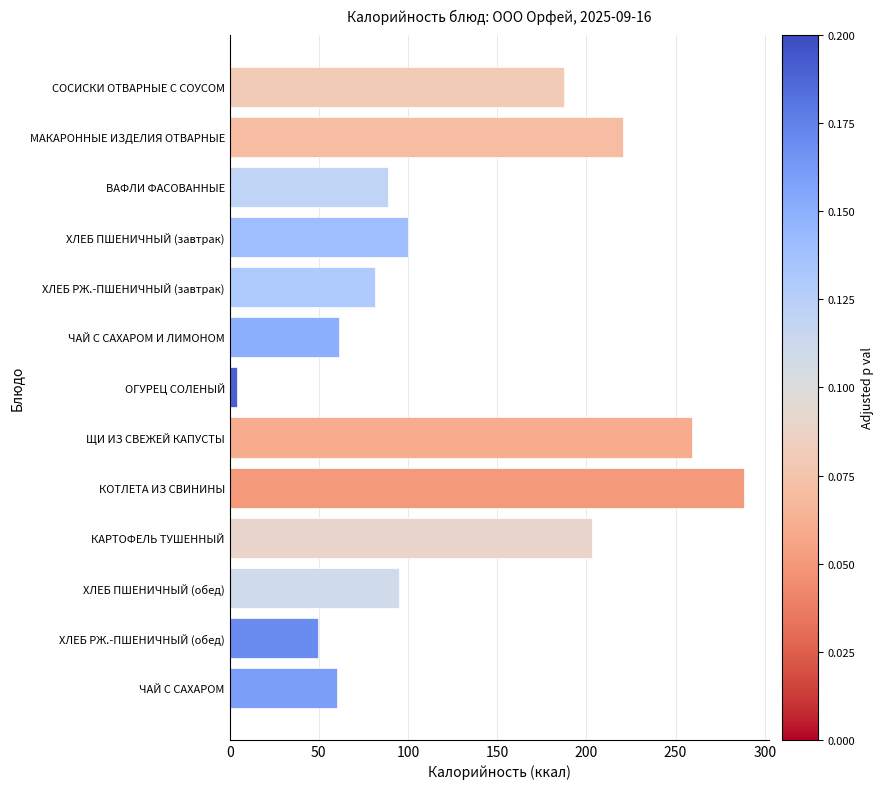

Reading top to bottom, transcribe all the data shown in this chart.

СОСИСКИ ОТВАРНЫЕ С СОУСОМ=187.7	МАКАРОННЫЕ ИЗДЕЛИЯ ОТВАРНЫЕ=220.3	ВАФЛИ ФАСОВАННЫЕ=88.5	ХЛЕБ ПШЕНИЧНЫЙ (завтрак)=100.2	ХЛЕБ РЖ.-ПШЕНИЧНЫЙ (завтрак)=81.6	ЧАЙ С САХАРОМ И ЛИМОНОМ=61.6	ОГУРЕЦ СОЛЕНЫЙ=3.9	ЩИ ИЗ СВЕЖЕЙ КАПУСТЫ=259.1	КОТЛЕТА ИЗ СВИНИНЫ=288.2	КАРТОФЕЛЬ ТУШЕННЫЙ=203.1	ХЛЕБ ПШЕНИЧНЫЙ (обед)=94.7	ХЛЕБ РЖ.-ПШЕНИЧНЫЙ (обед)=49.4	ЧАЙ С САХАРОМ=60.0